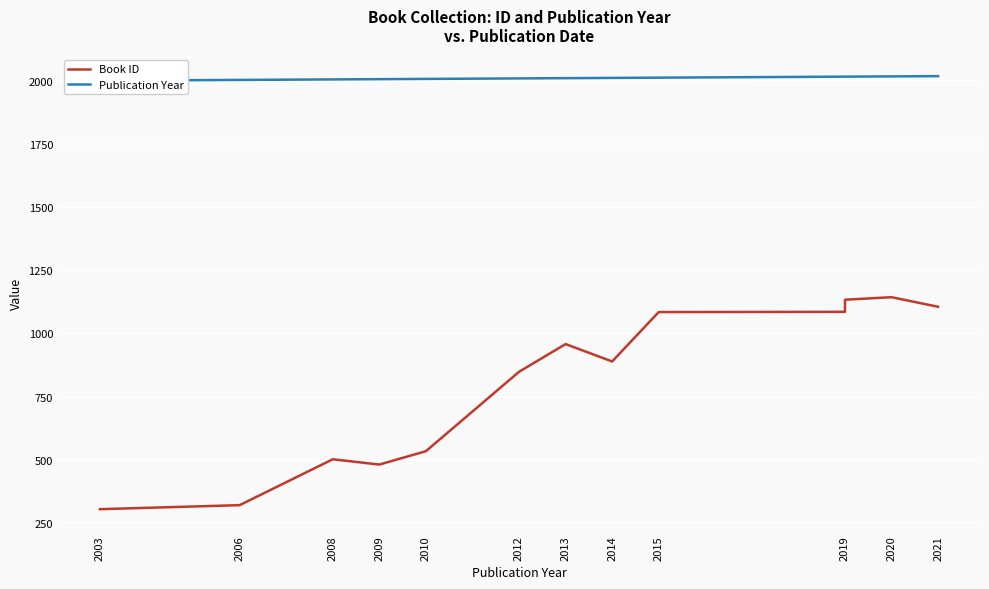

Which series has the largest range (max minus min)?

Book ID